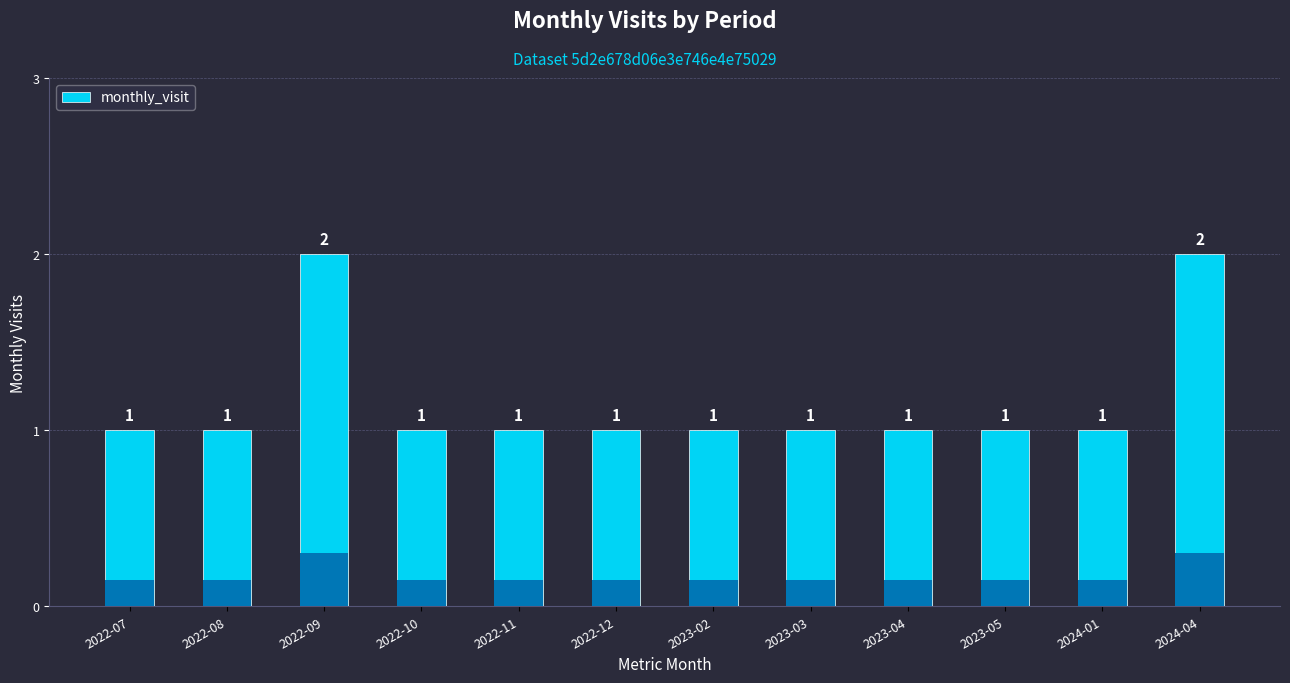

True or false: the data shows 2 at 2022-08.

False